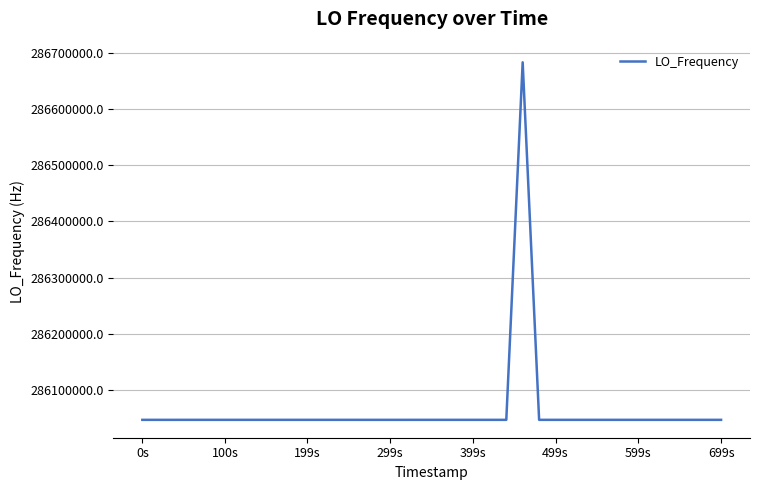

What is the average value?

286062892.7